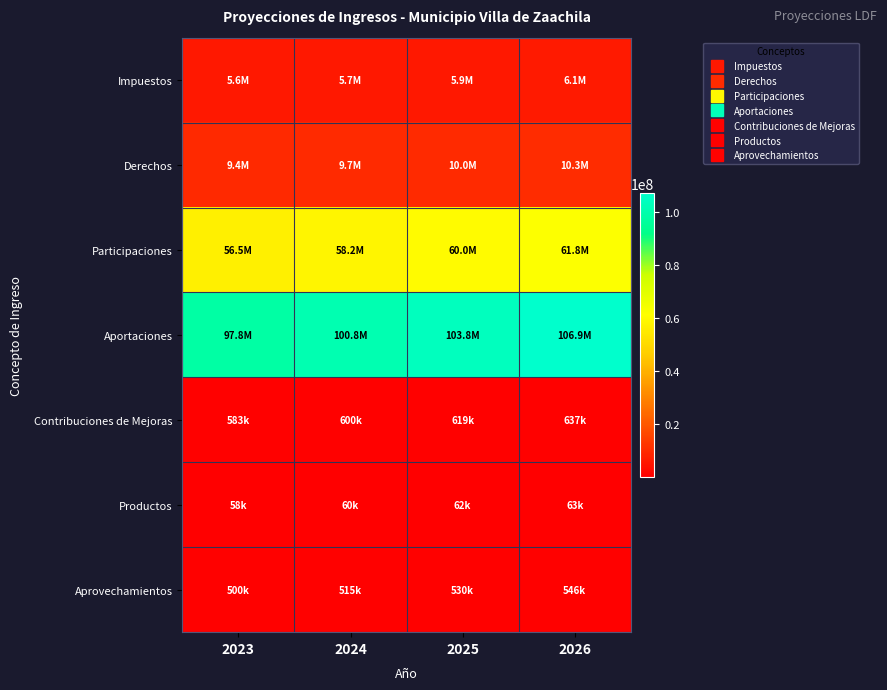

What is the difference between the highest and lowest values at 2023?

97762473.7